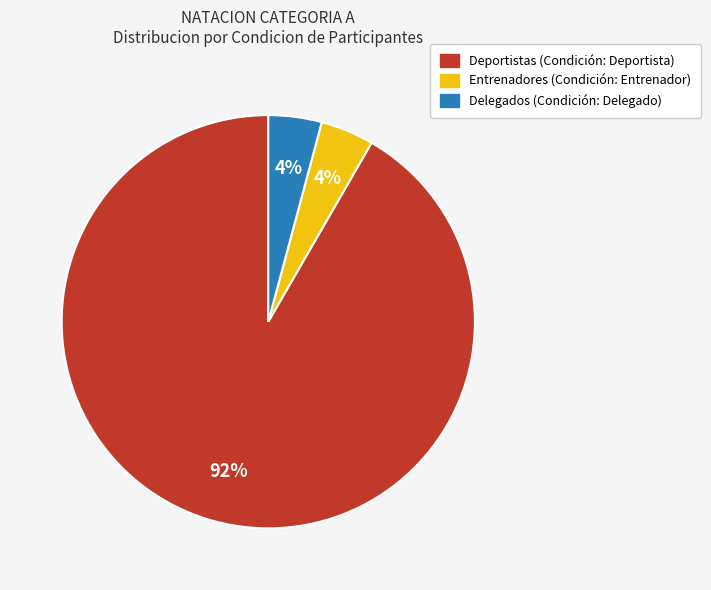

To the nearest percent, what is the average slice percentage?

33%